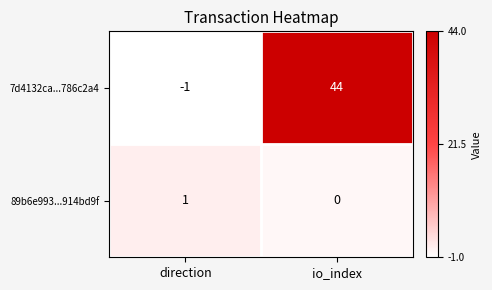

Which category has the highest value in the 89b6e993...914bd9f series?

direction